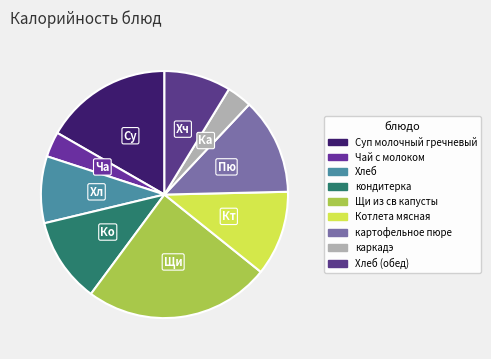

Is it true that Хч is 14% of the pie?

False